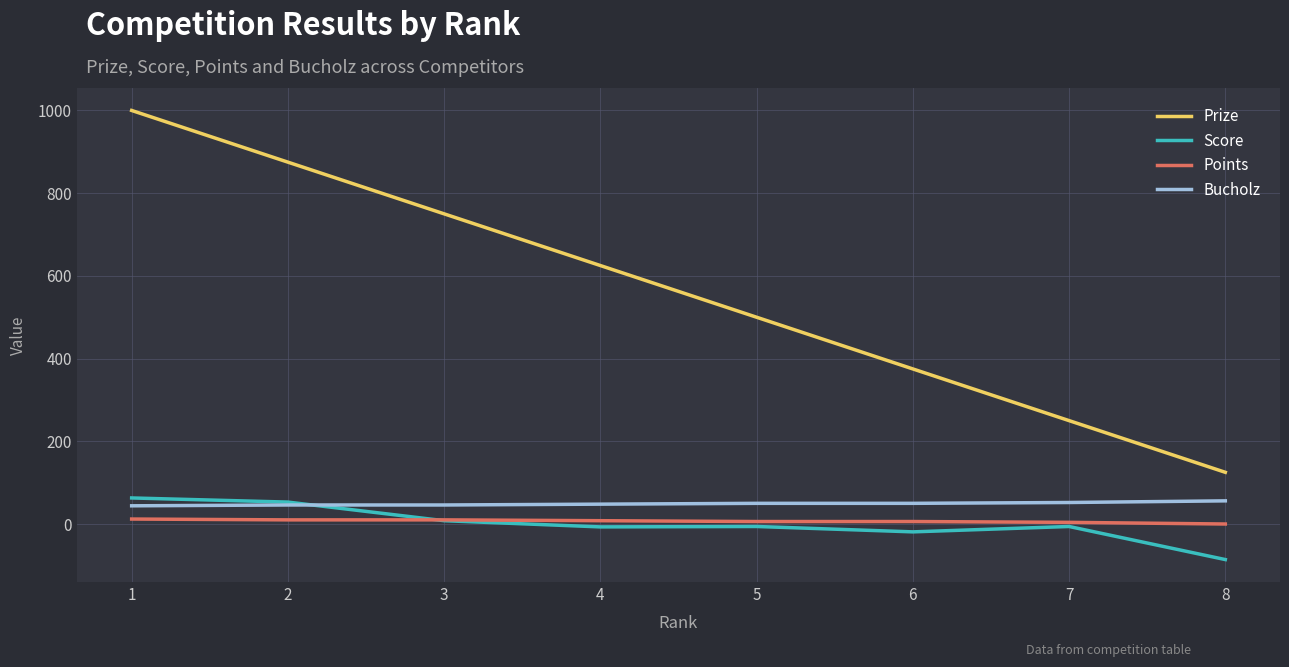

What is the smallest value displayed?

-86